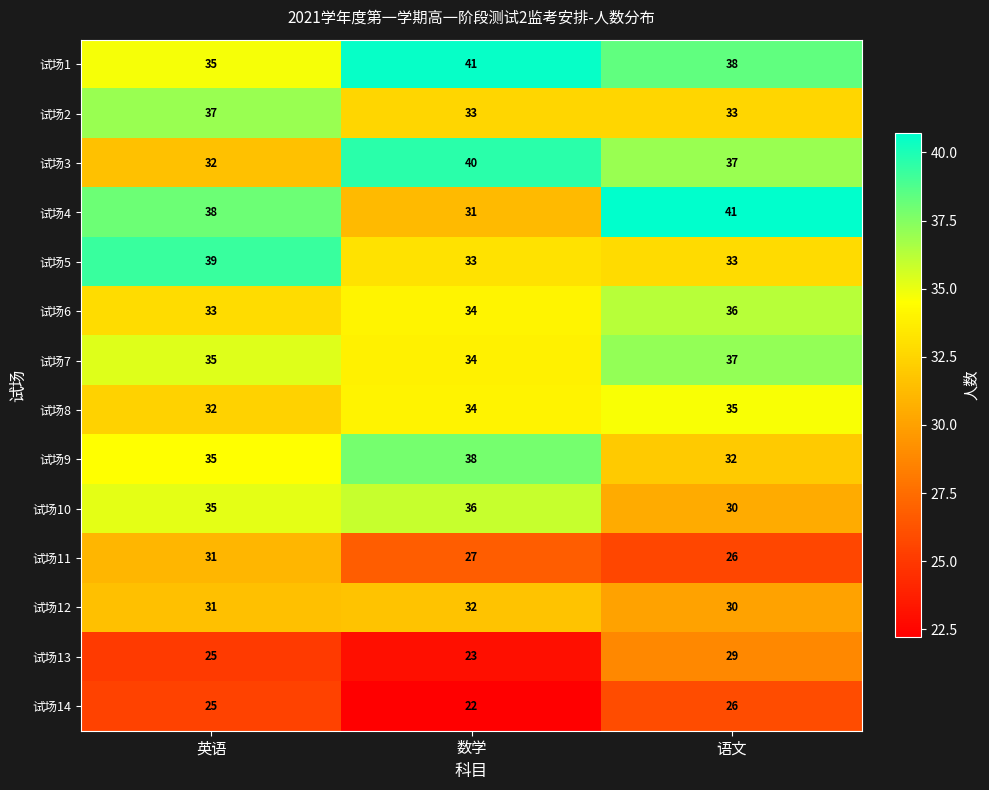

Count the number of data series in this chart.

14